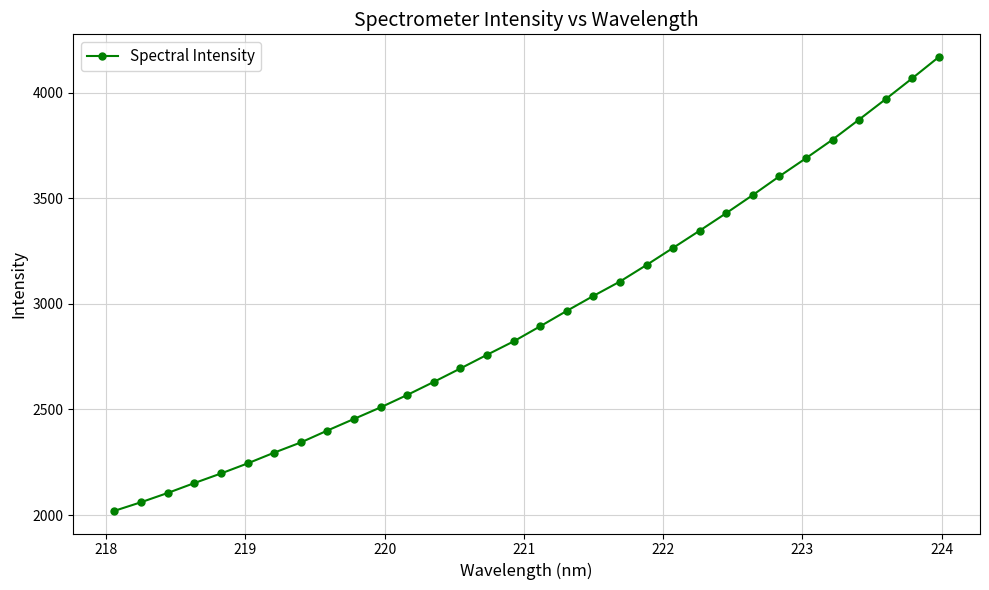

Reading left to right, what are all the values shown in this chart?

2019.9	2060.6	2104.4	2151.2	2196.7	2244.4	2295.3	2343.6	2400.1	2455.0	2509.8	2568.6	2630.4	2694.1	2758.7	2822.2	2893.7	2966.7	3037.5	3105.6	3184.0	3265.1	3346.7	3429.7	3515.4	3604.1	3689.6	3777.5	3872.8	3969.4	4068.0	4168.8